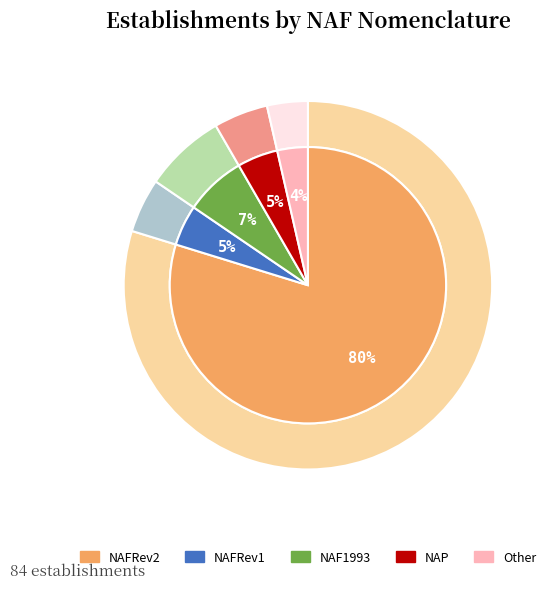

To the nearest percent, what is the difference between the largest and smallest slice percentages?

76%